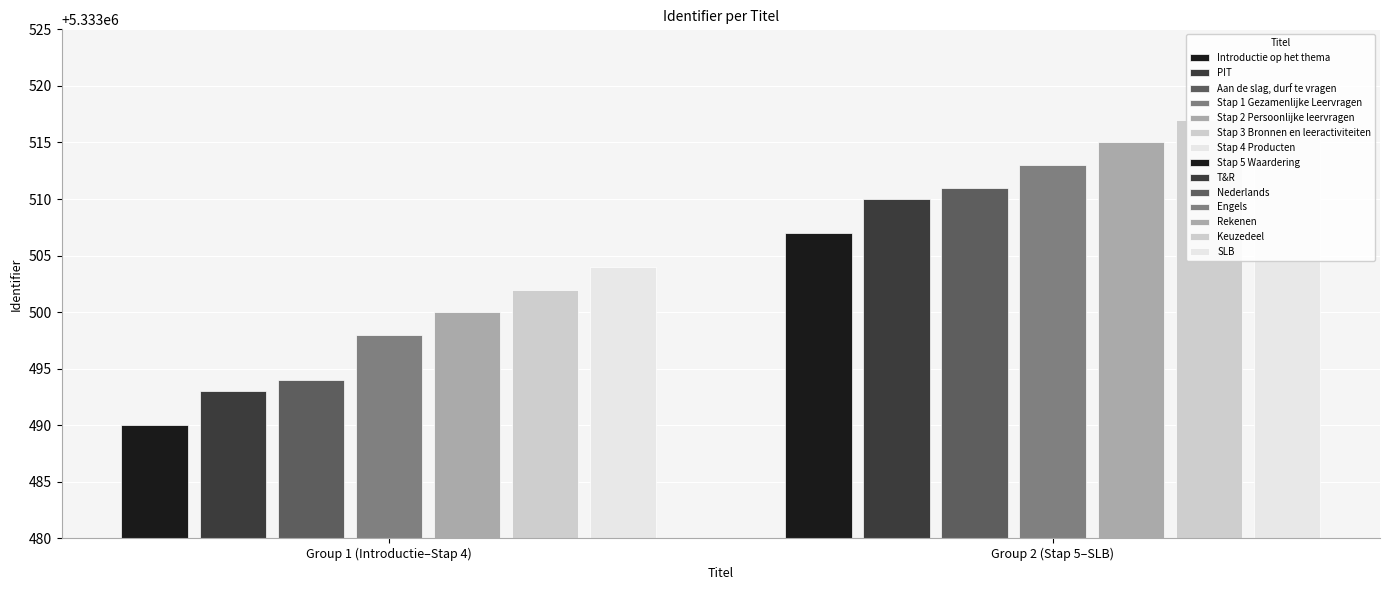

What is the label of the 13th bar from the right?

PIT